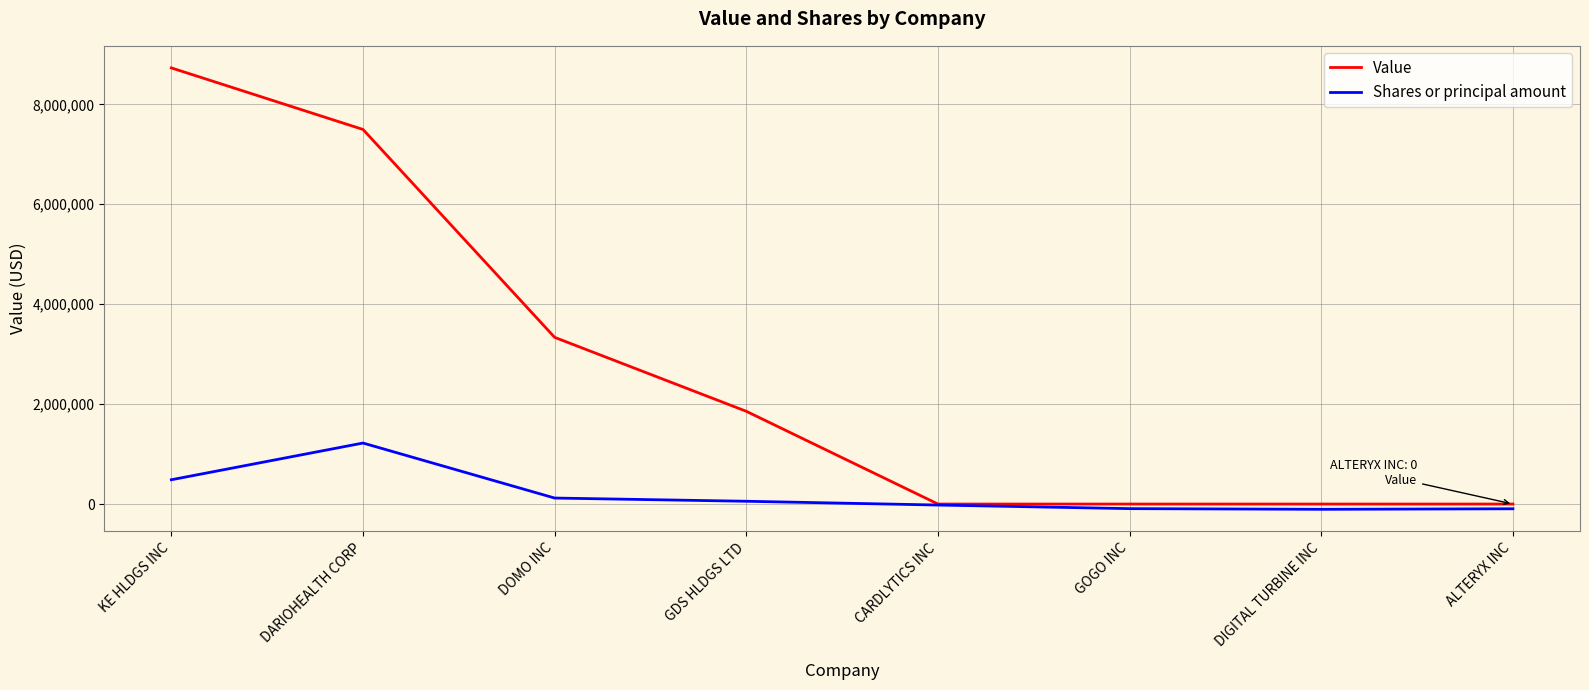

Read the Value value at DARIOHEALTH CORP.

7497000